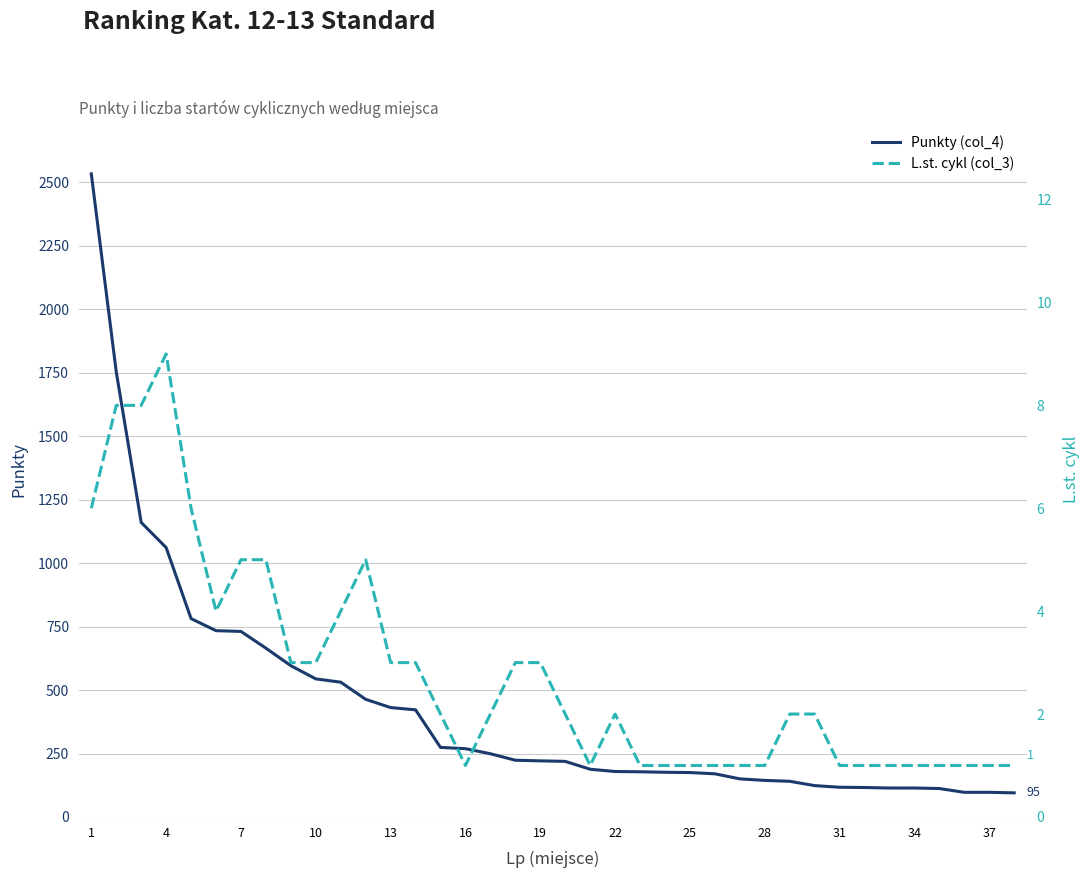

The value of Punkty (col_4) at 4 is 1815.7. True or false?

False